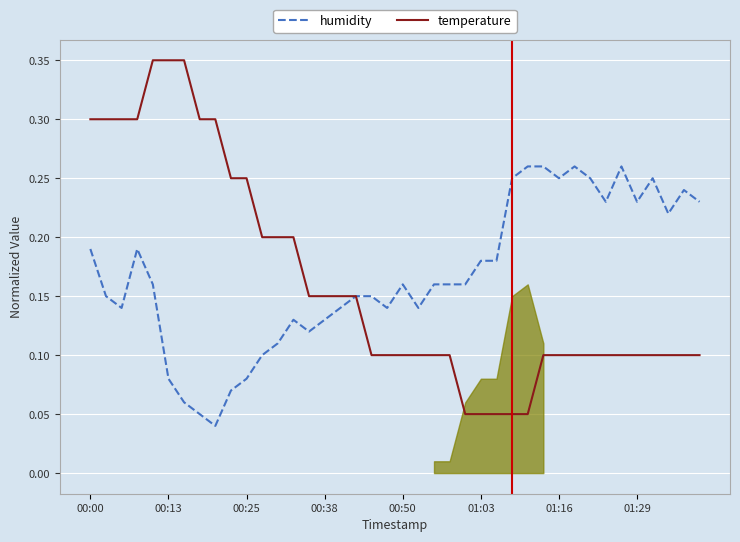

Between 27 and 17, which is larger?

27